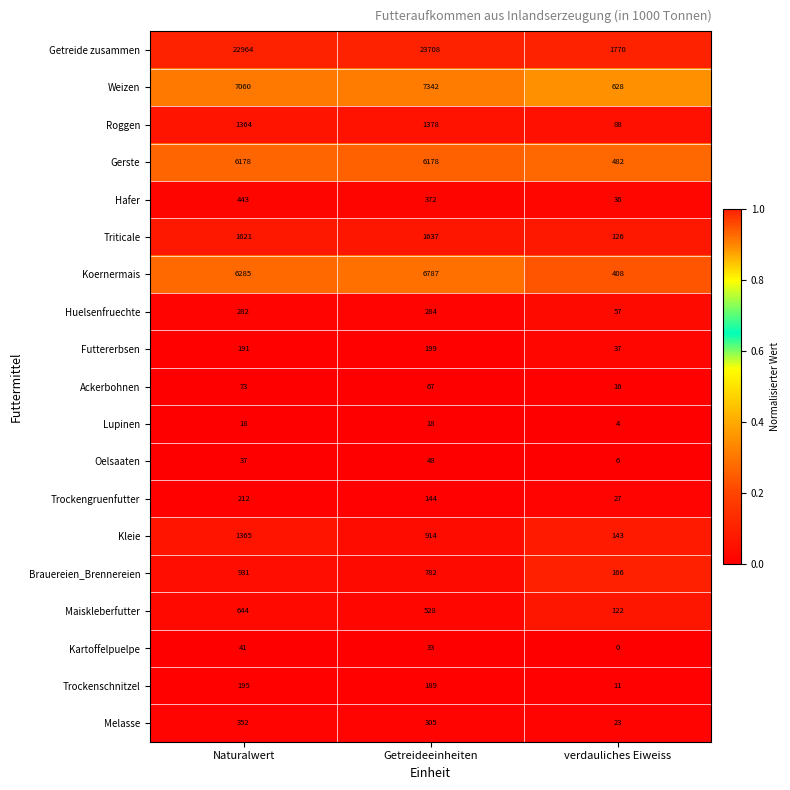

Which series has the largest range (max minus min)?

Getreide zusammen